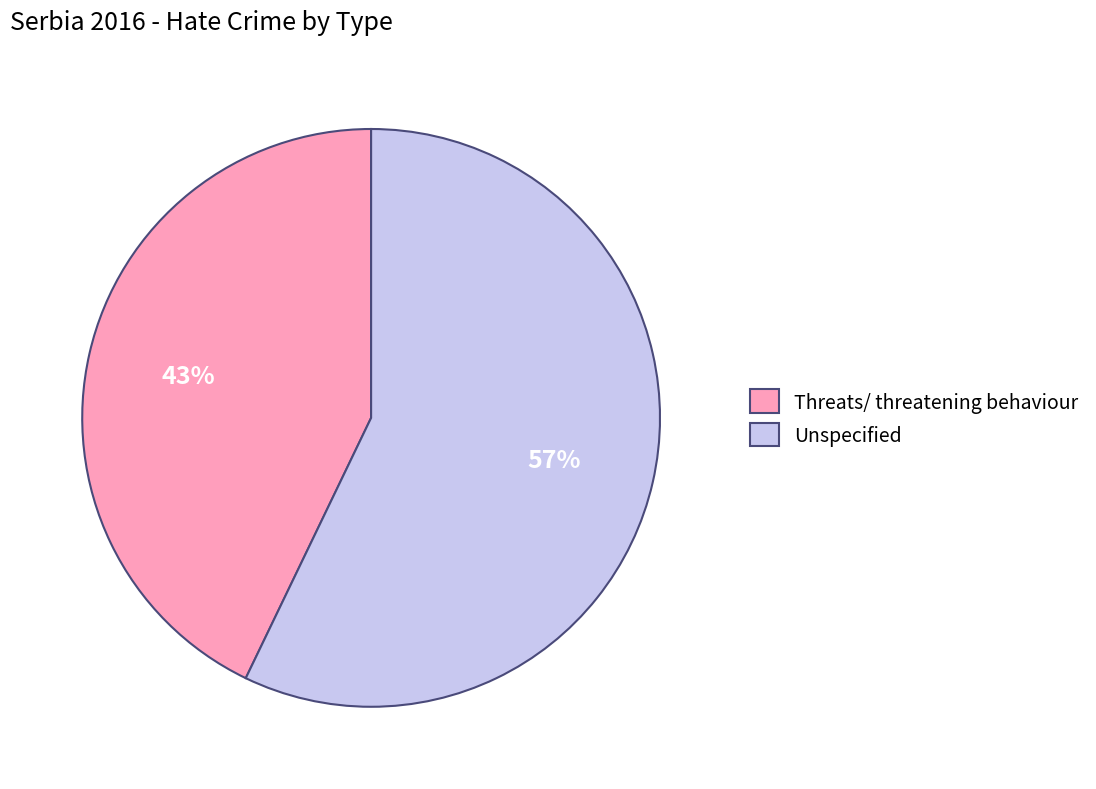

What is the majority slice?

Unspecified